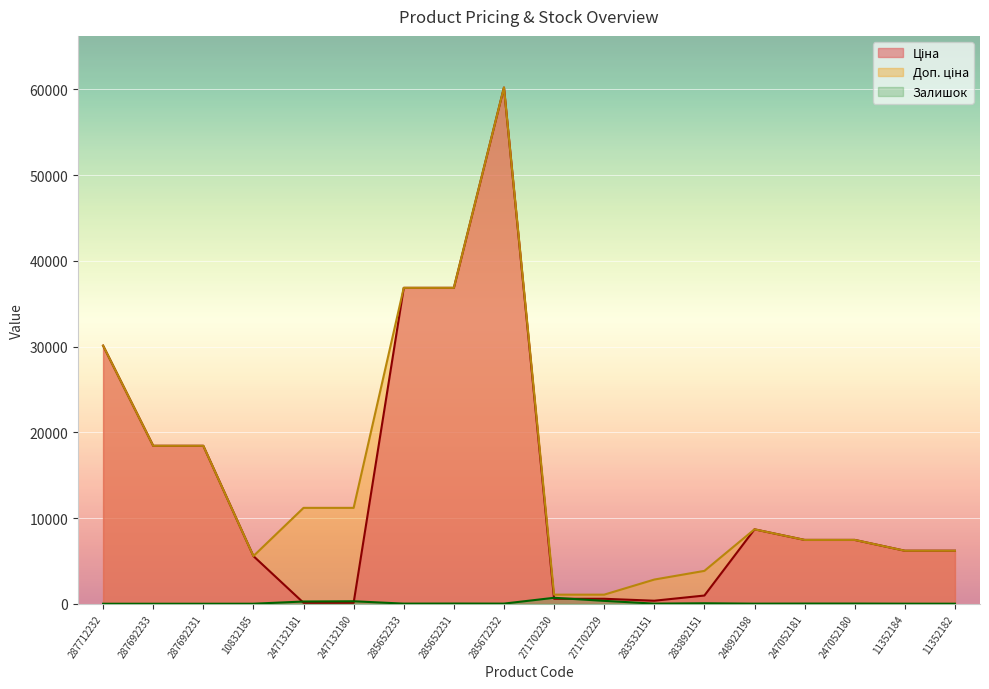

At 247052180, list the series in order from smallest to largest.

Залишок, Ціна, Доп. ціна